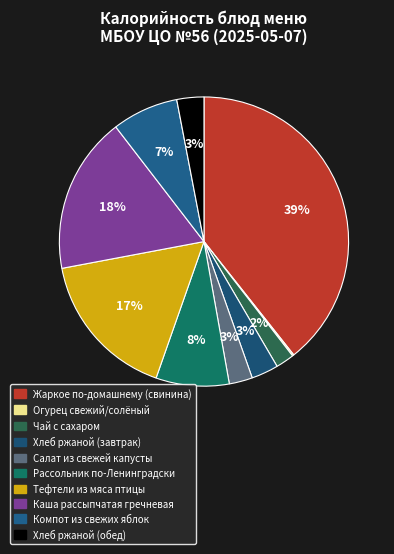

Rank the categories by value from highest to lowest.

Жаркое по-домашнему (свинина), Каша рассыпчатая гречневая, Тефтели из мяса птицы, Рассольник по-Ленинградски, Компот из свежих яблок, Хлеб ржаной (завтрак), Хлеб ржаной (обед), Салат из свежей капусты, Чай с сахаром, Огурец свежий/солёный